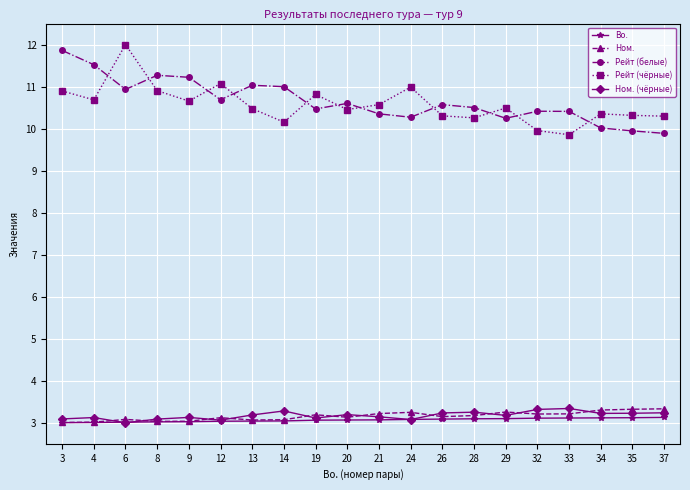

What is the value of the Рейт (чёрные) point at the 12th from the left?

11.0